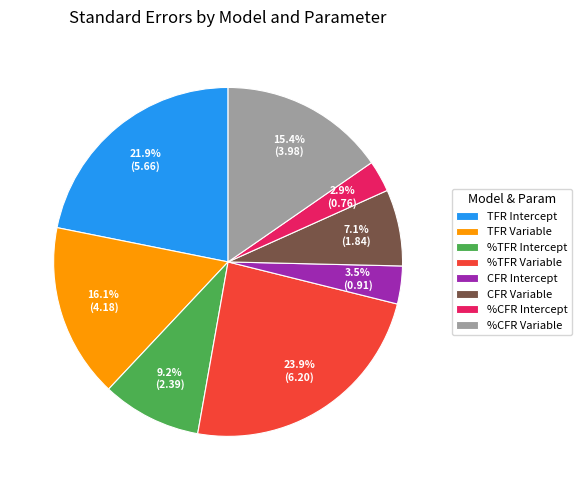

Is there a majority slice in this chart?

No